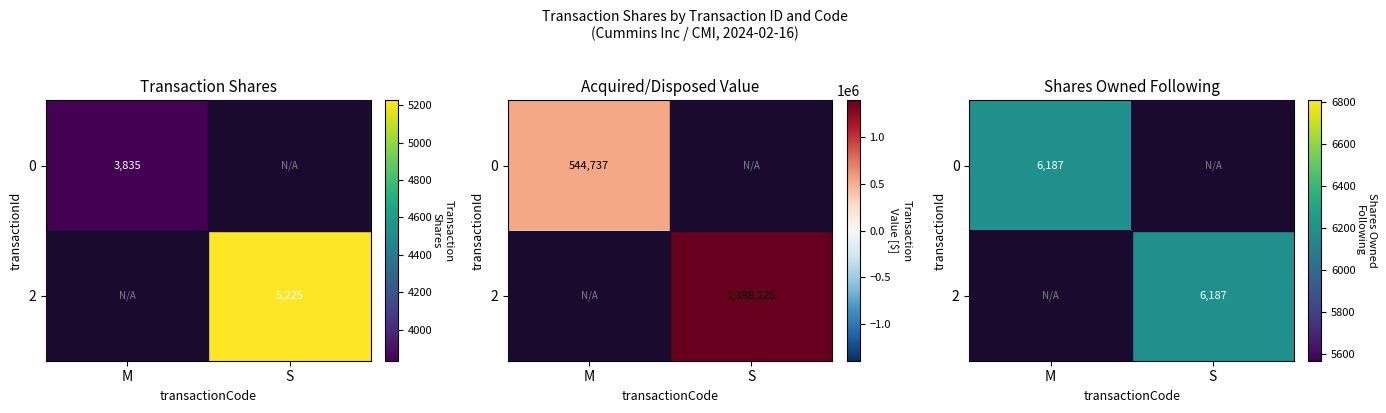

What is the average value of the 2 series?

3094